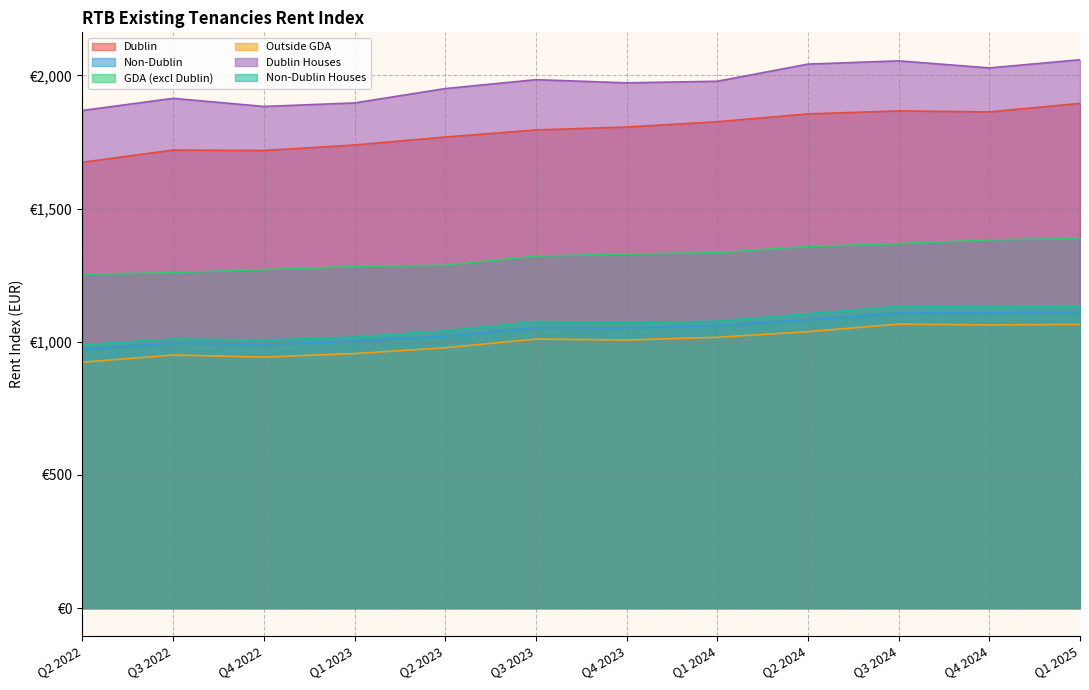

Between Q3 2023 and Q4 2024, which series saw the biggest shift?

Dublin